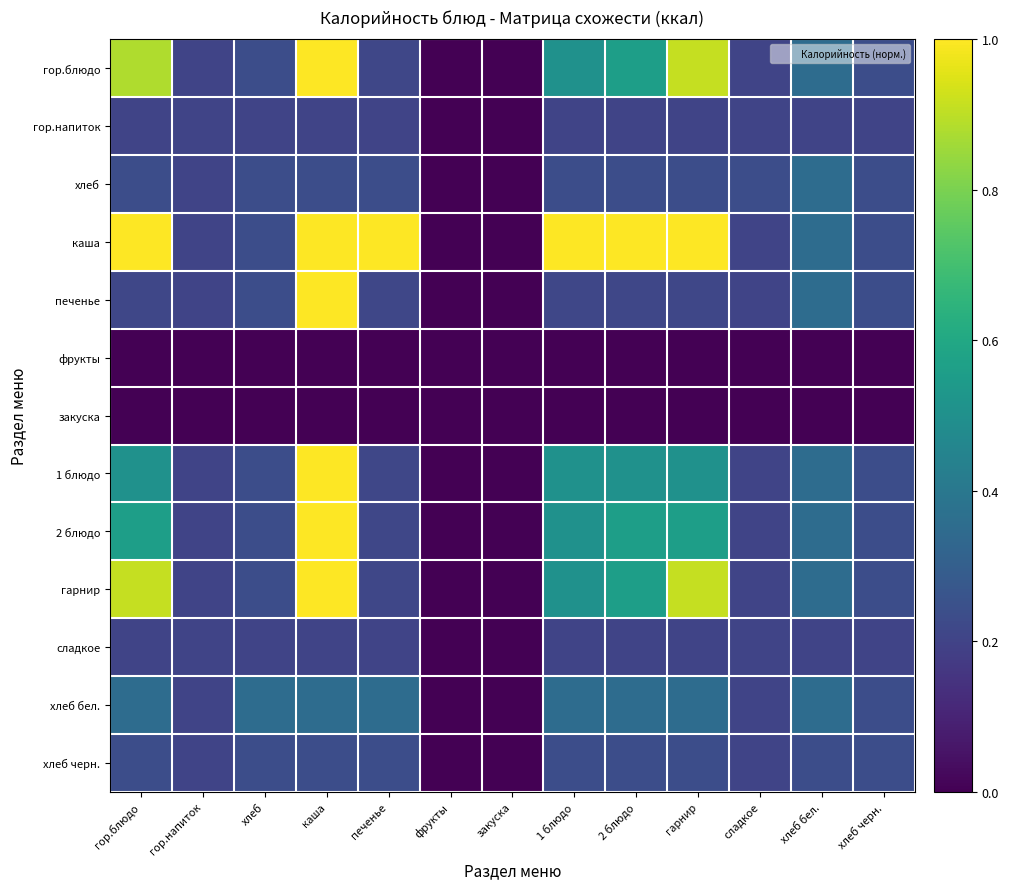

Rank the series at хлеб бел. from lowest to highest value.

фрукты, закуска, гор.напиток, сладкое, хлеб черн., гор.блюдо, хлеб, каша, печенье, 1 блюдо, 2 блюдо, гарнир, хлеб бел.